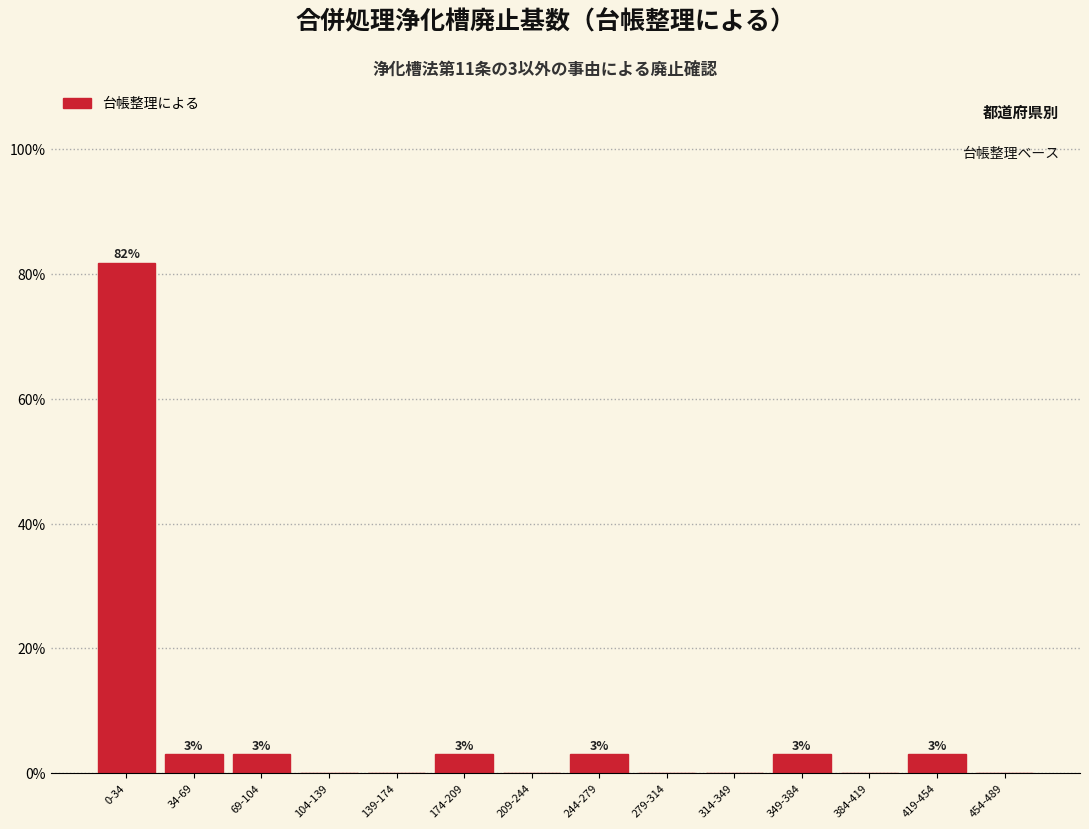

Between 0-34 and 384-419, which is larger?

0-34